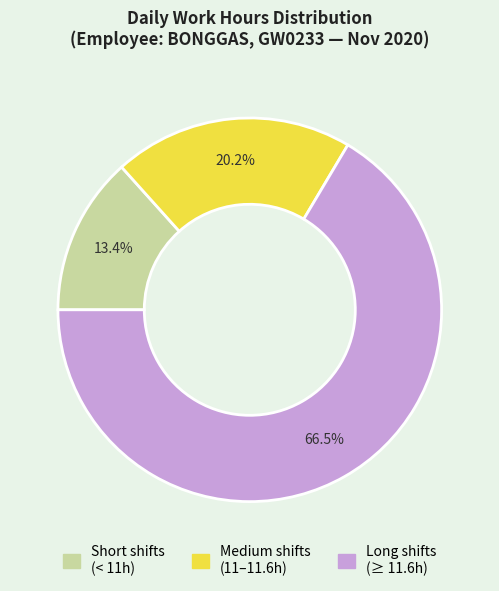

How many slices are in this pie chart?

3